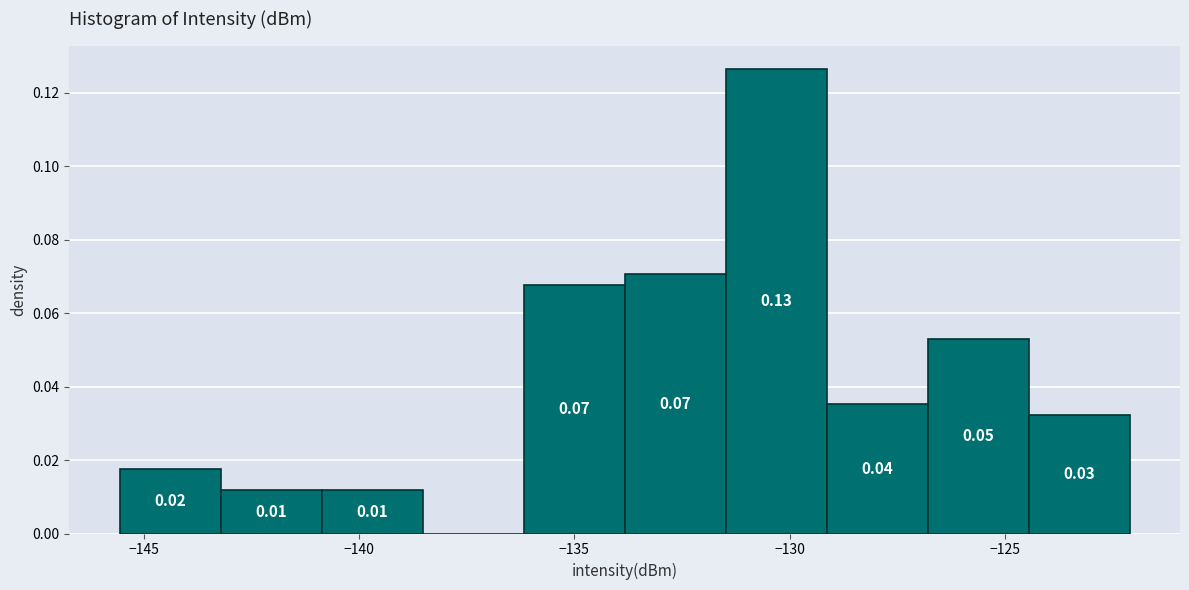

Over which range of the x-axis is the bar tallest?

-131.5 to -129.0